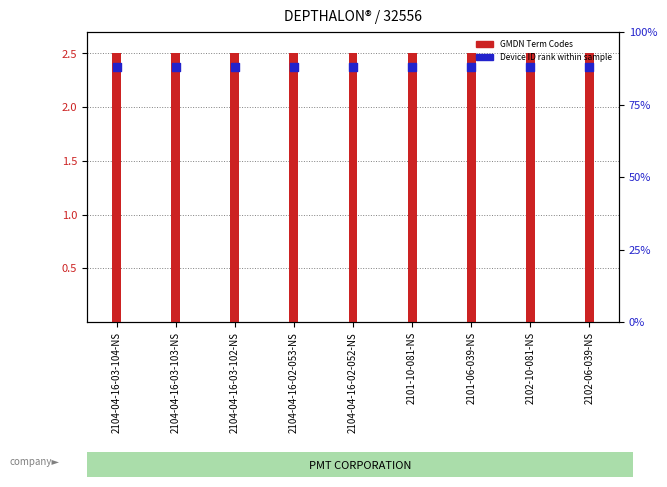

Which series has the widest spread of Y values?

GMDN Term Codes